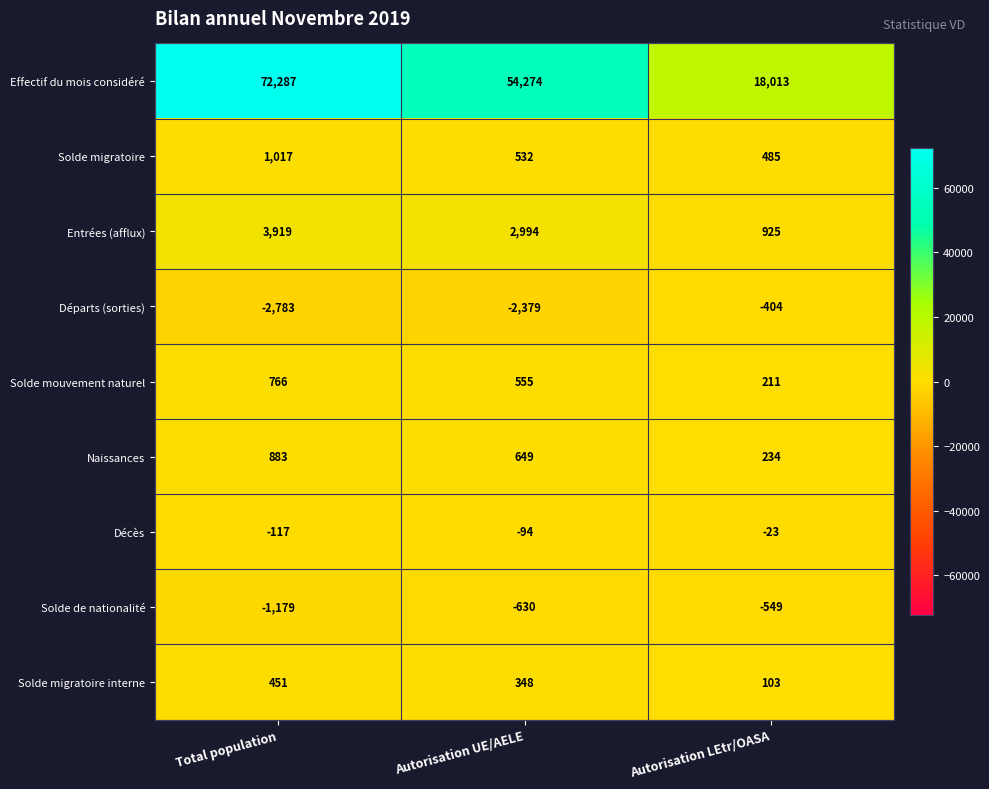

Is the value of Décès at Total population greater than the value of Solde mouvement naturel at Autorisation UE/AELE?

No